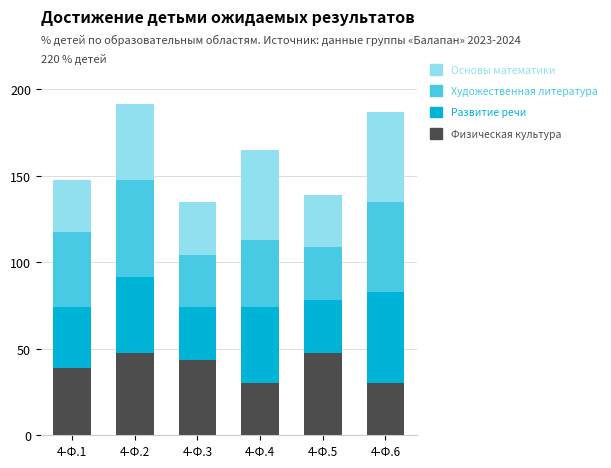

What is the maximum value for Физическая культура?

47.8